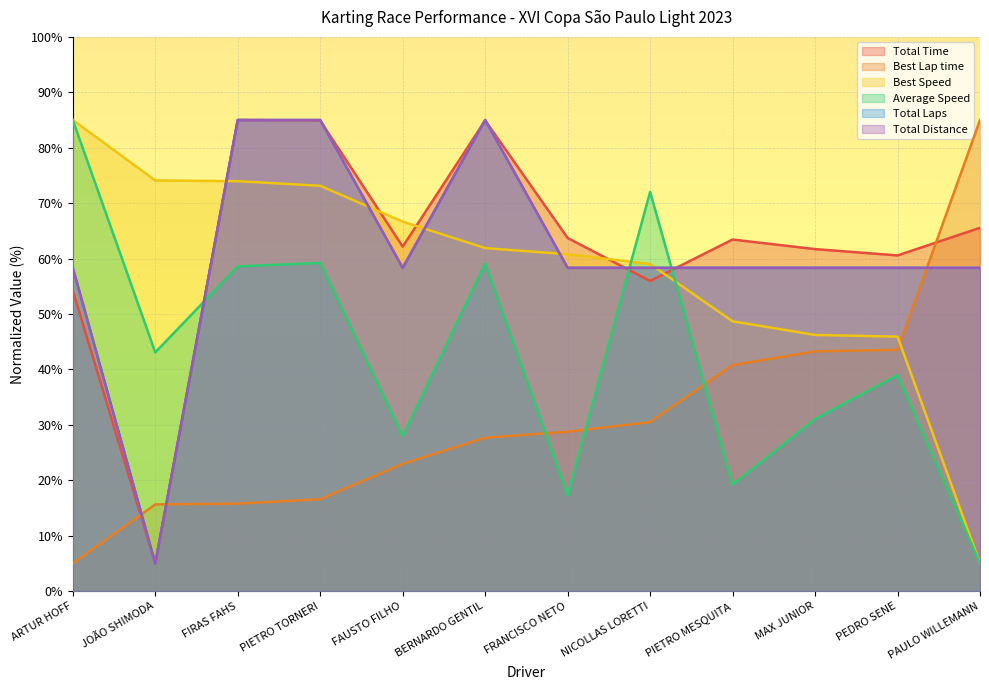

Which series has the largest total across all categories?

Total Time